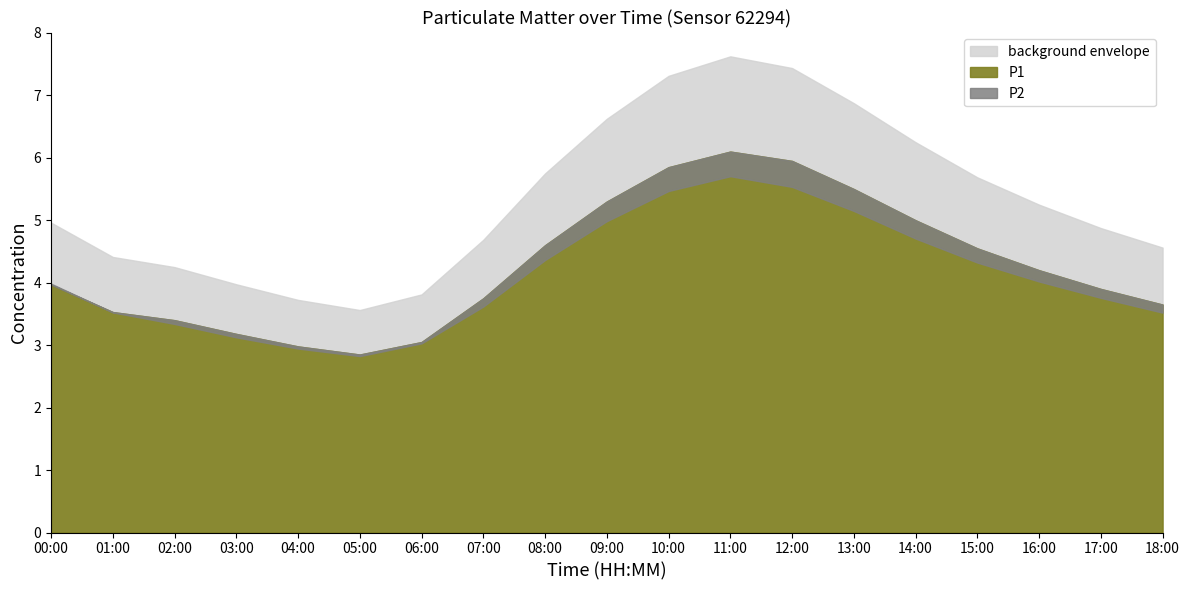

Which series changed the most between 06:00 and 18:00?

P1